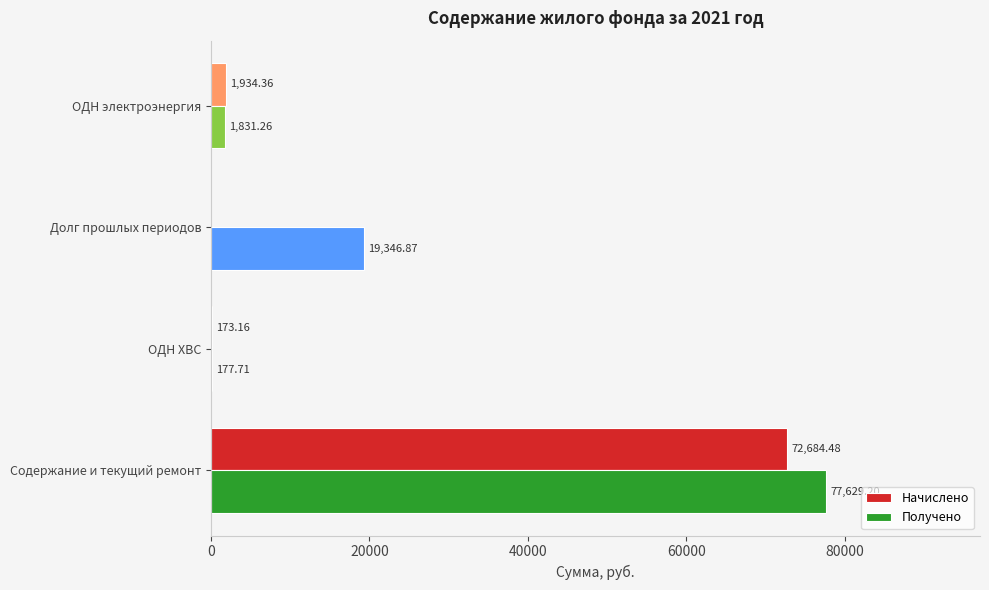

Is the value of Получено at Долг прошлых периодов greater than the value of Начислено at ОДН ХВС?

Yes